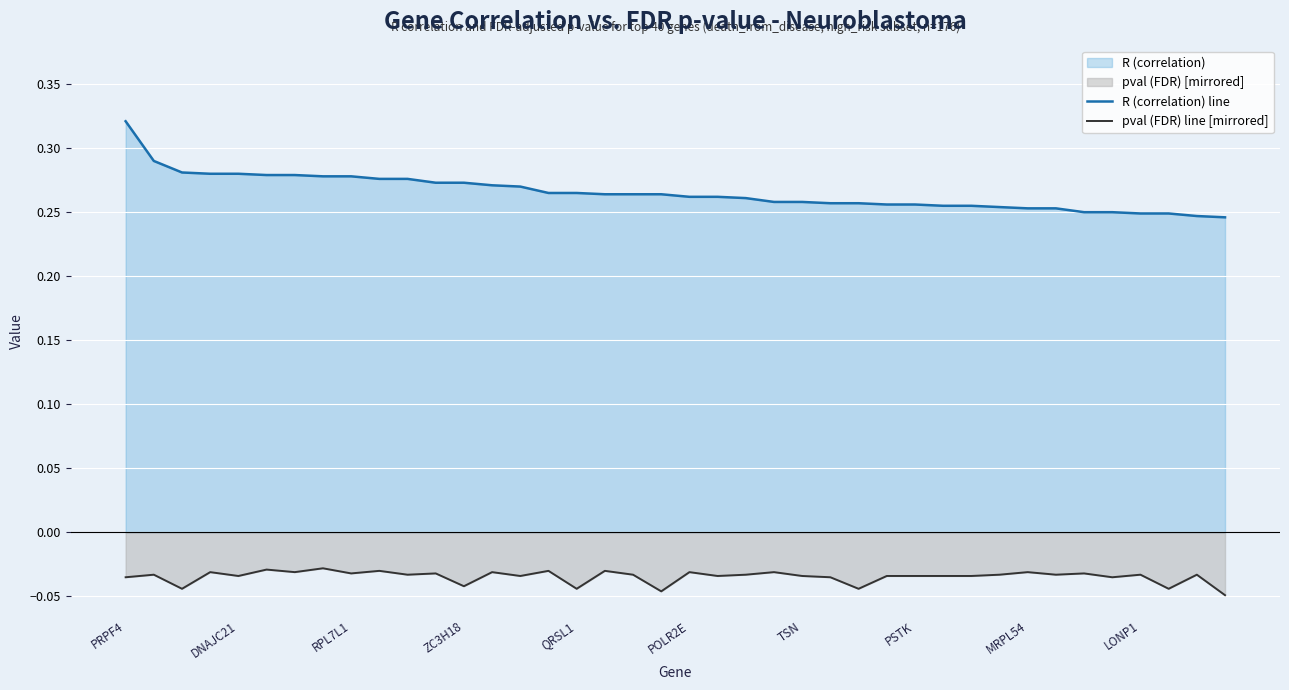

Which series has the largest range (max minus min)?

R (correlation) line